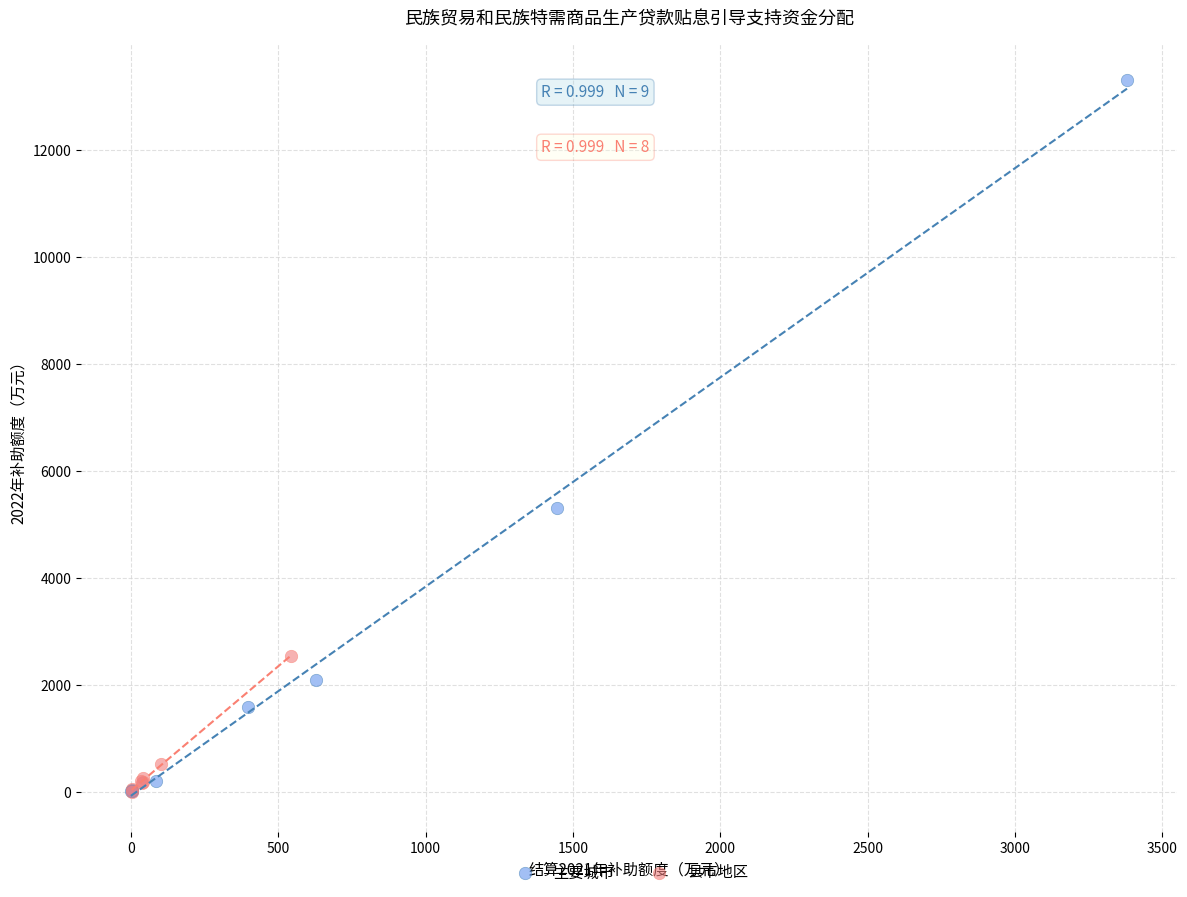

Which series reaches the maximum Y coordinate?

主要城市